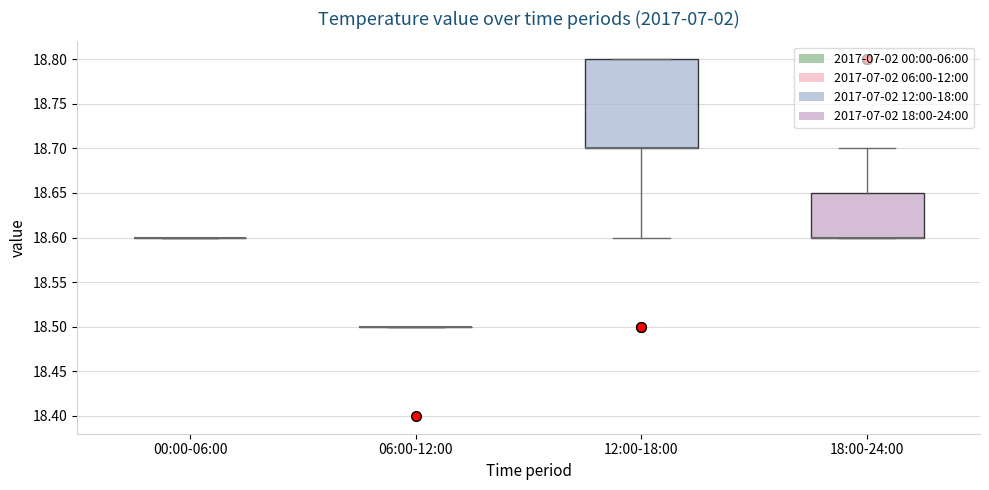

Reading left to right, read every box against the y-axis: the position of its median line, the range the box covers, and the ends of its whiskers. The values are not printed on the chart, so give them approximately, as read against the axis.

00:00-06:00: box collapsed to a line at 18.60, whiskers 18.60 to 18.60
06:00-12:00: box collapsed to a line at 18.50, whiskers 18.50 to 18.50
12:00-18:00: median 18.70 (drawn on the box's lower edge), box 18.70 to 18.80, whiskers 18.60 to 18.80
18:00-24:00: median 18.60 (drawn on the box's lower edge), box 18.60 to 18.65, whiskers 18.60 to 18.70